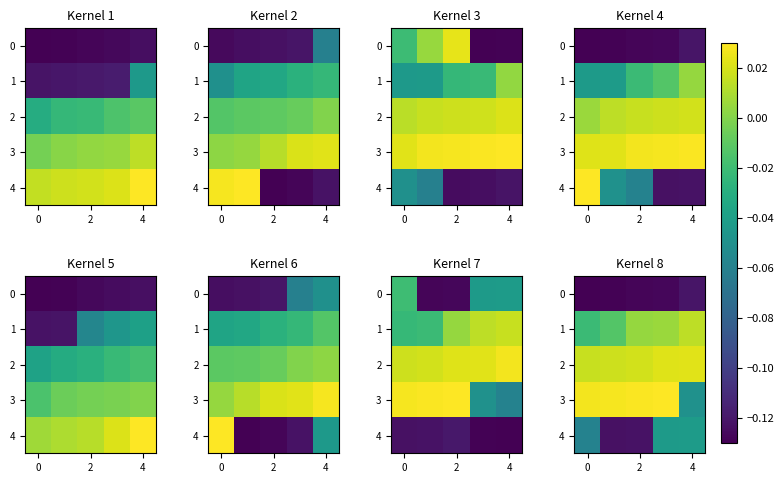

How many positive values does the 3 series have?

4